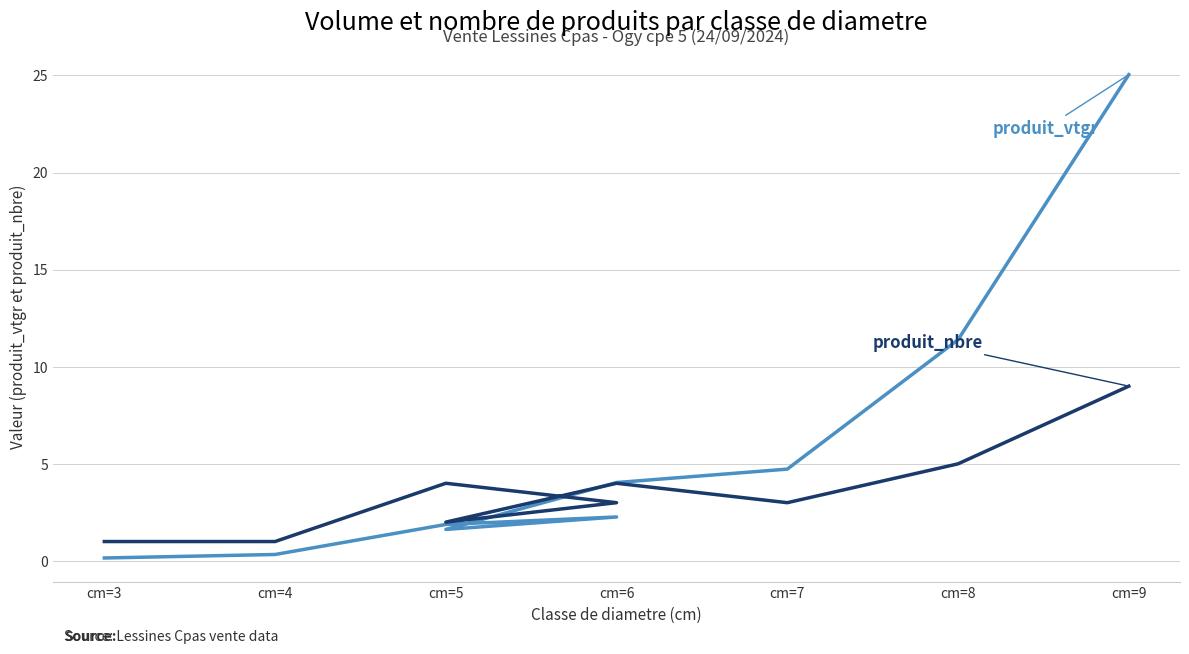

How many lines are shown in the chart?

2